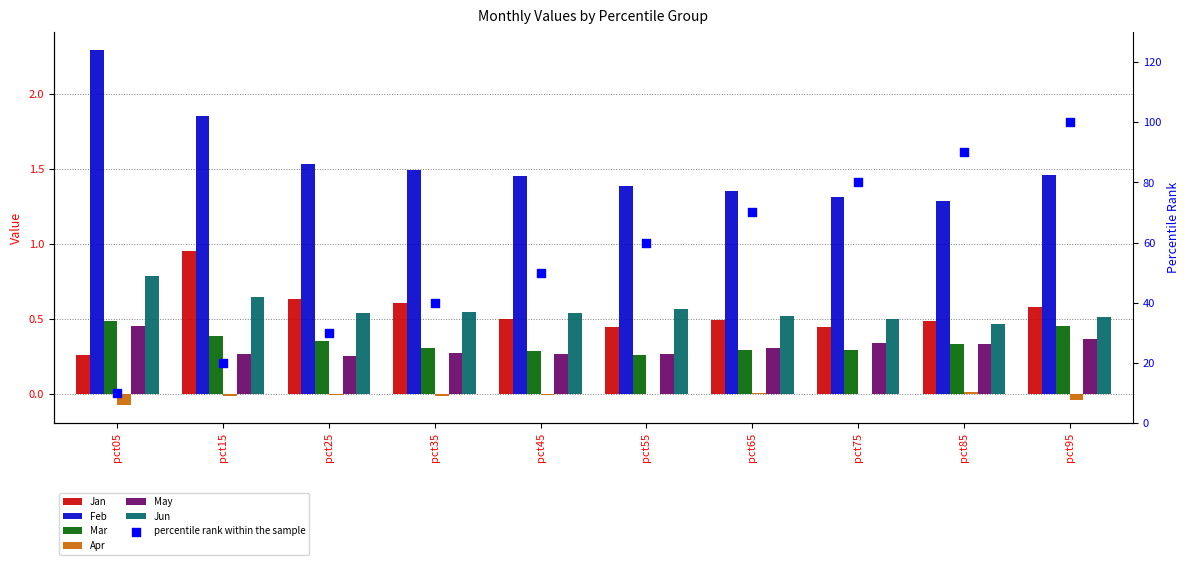

Which series has the largest total across all categories?

Feb